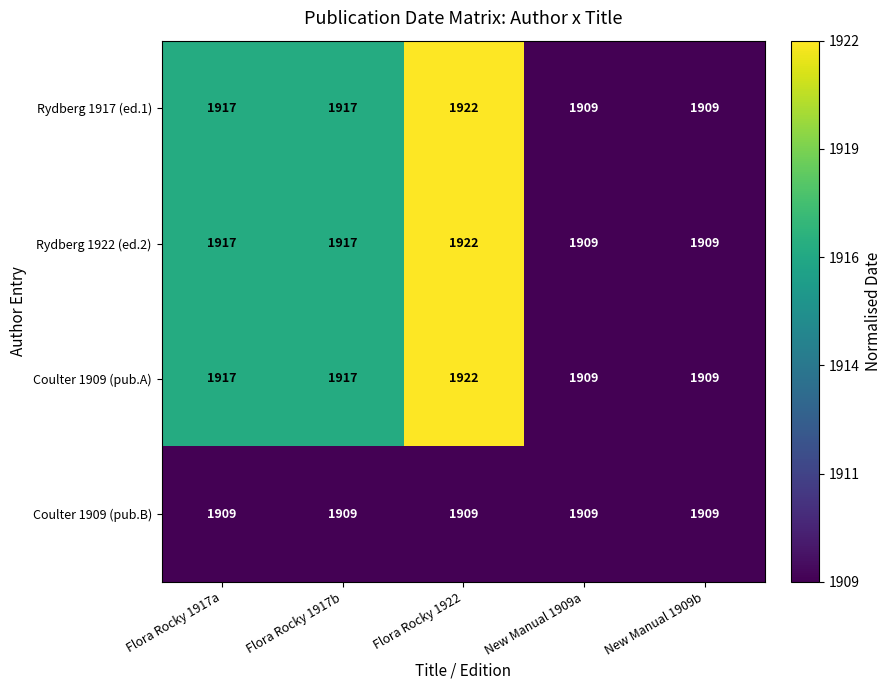

What is the greatest value displayed?

1922